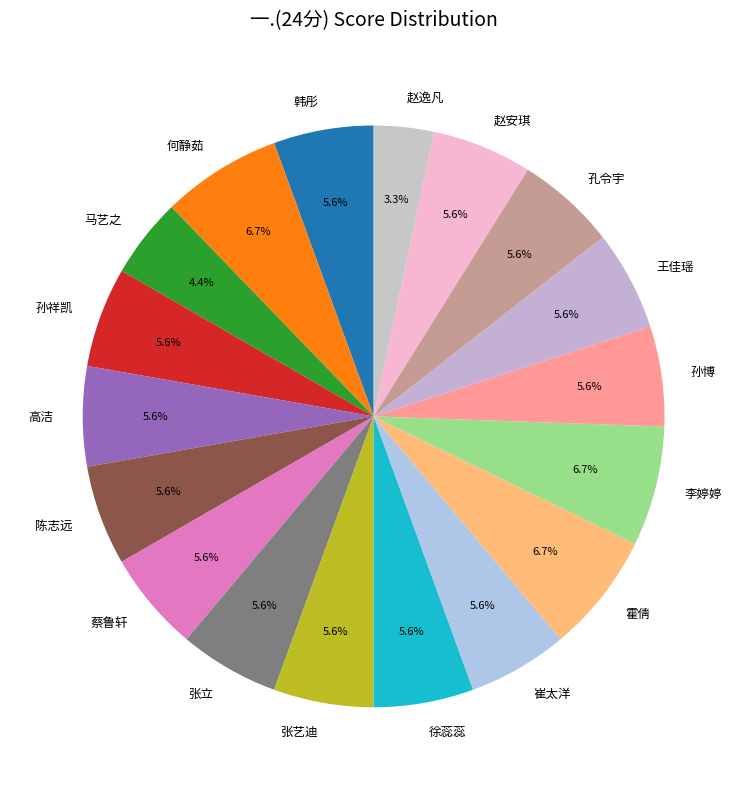

Combined, do 何静茹 and 陈志远 account for over 50%?

No